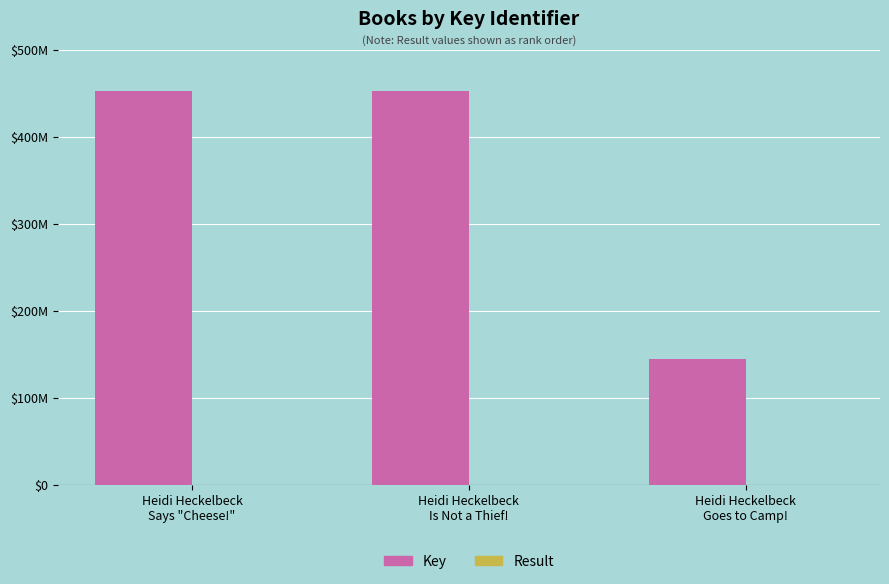

Does the chart contain stacked bars?

No